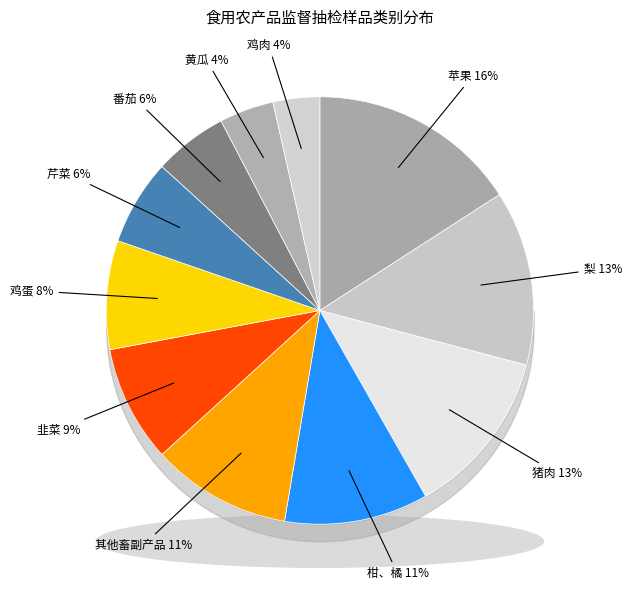

How many slices are in this pie chart?

11